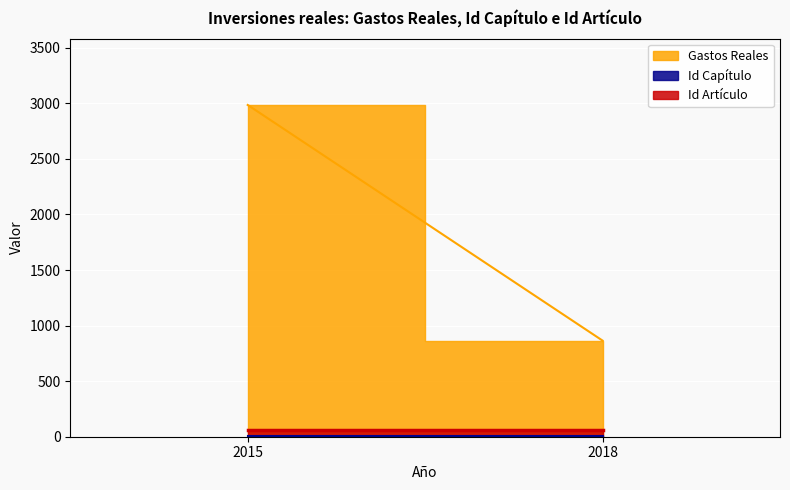

How many lines are shown in the chart?

3